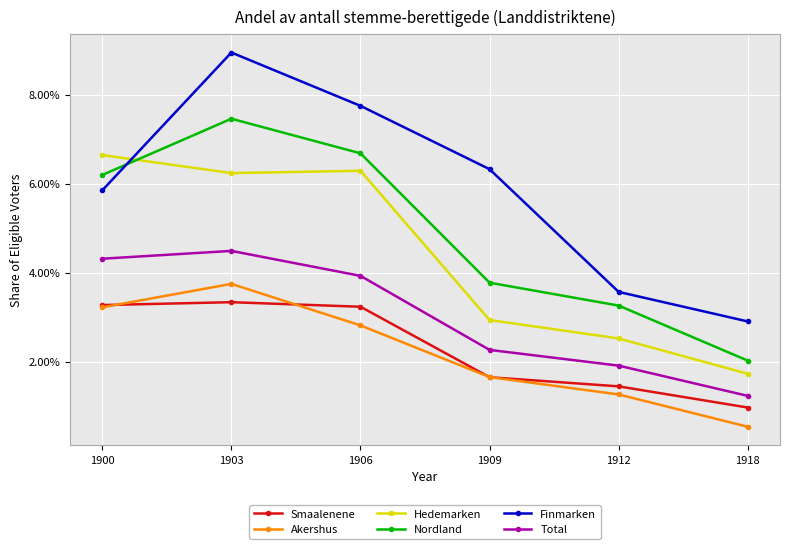

List the labels in order of Total value, smallest first.

1918, 1912, 1909, 1906, 1900, 1903